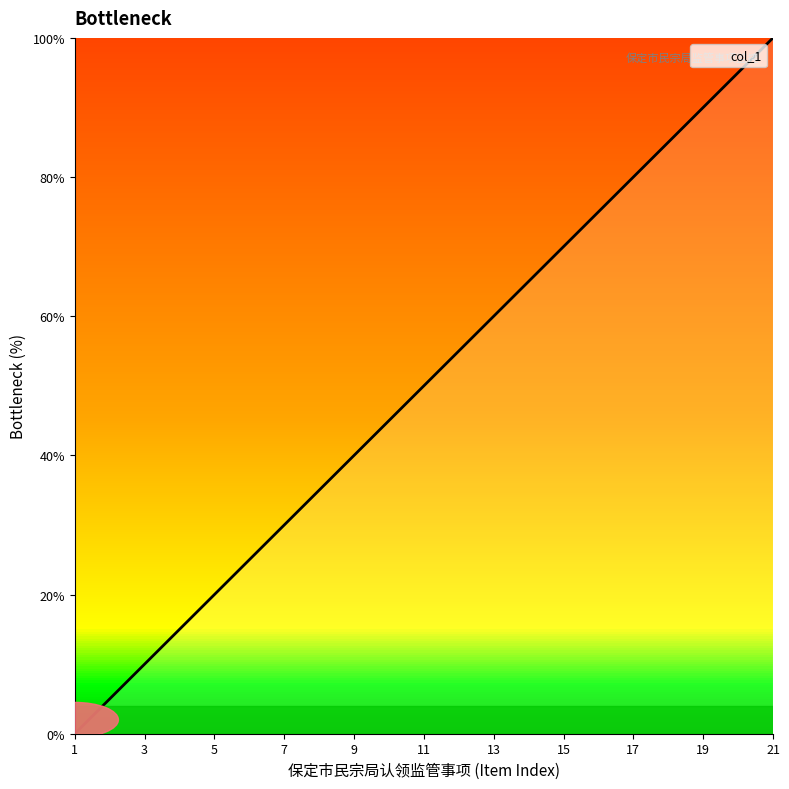

What is the greatest value displayed?

100.0